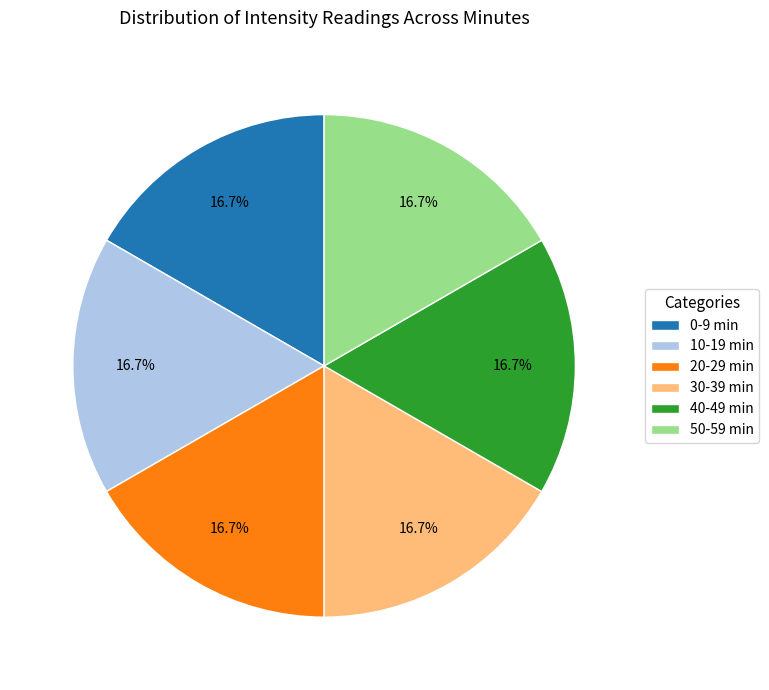

Count the number of slices in the pie.

6